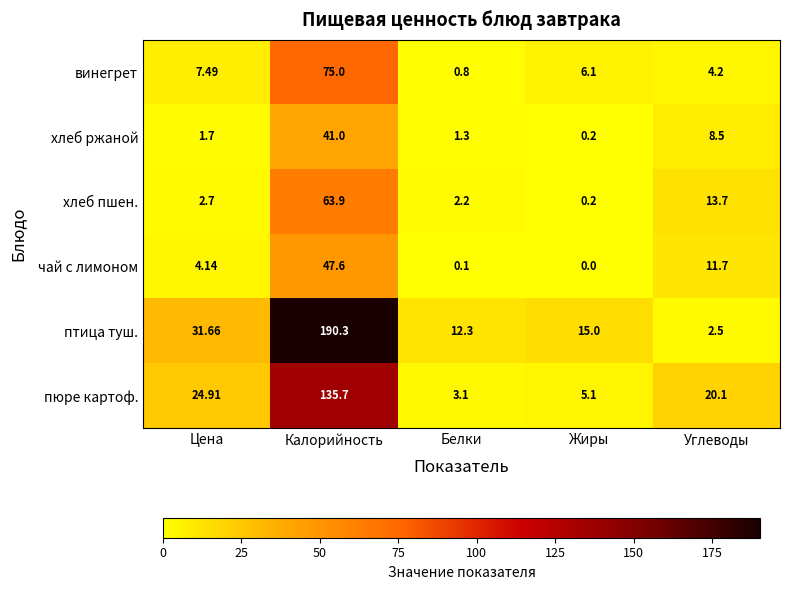

Rank the series at Цена from lowest to highest value.

хлеб ржаной, хлеб пшен., чай с лимоном, винегрет, пюре картоф., птица туш.